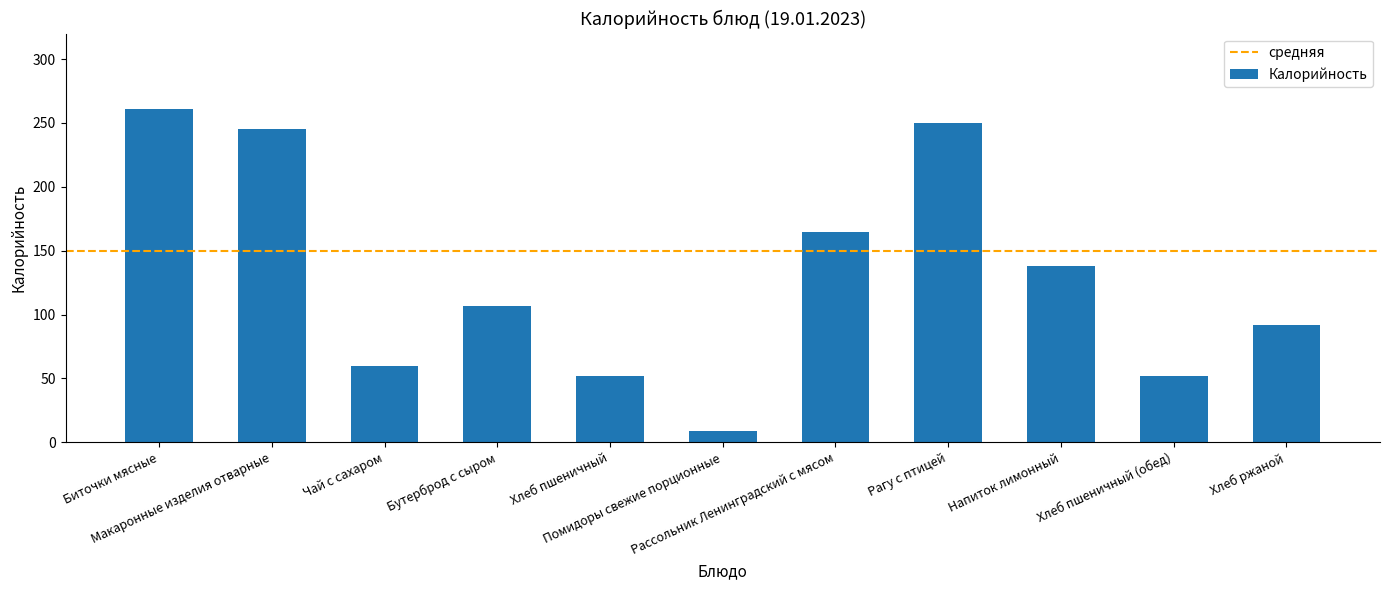

The chart shows a value of 52 at Хлеб пшеничный. True or false?

True